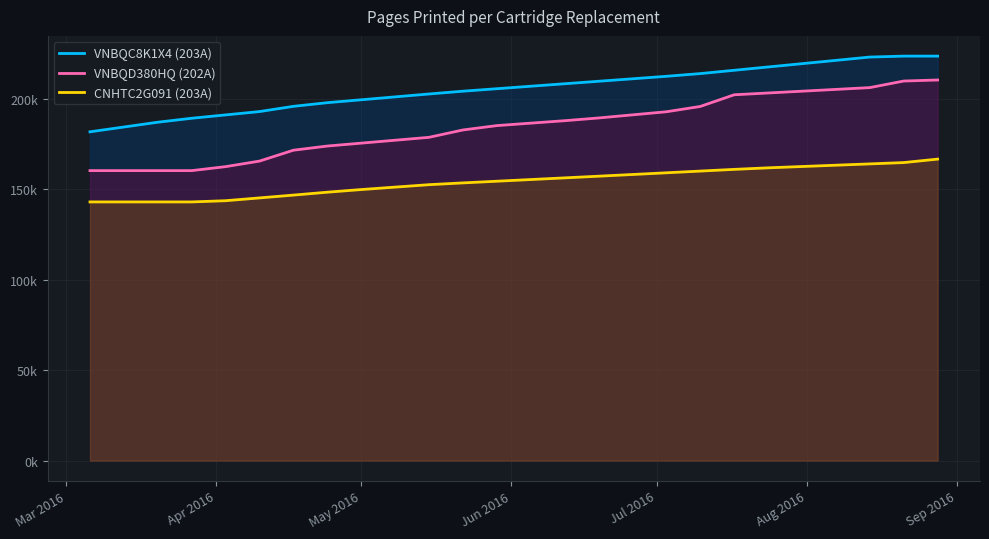

True or false: VNBQD380HQ (202A) and CNHTC2G091 (203A) cross at least once.

False